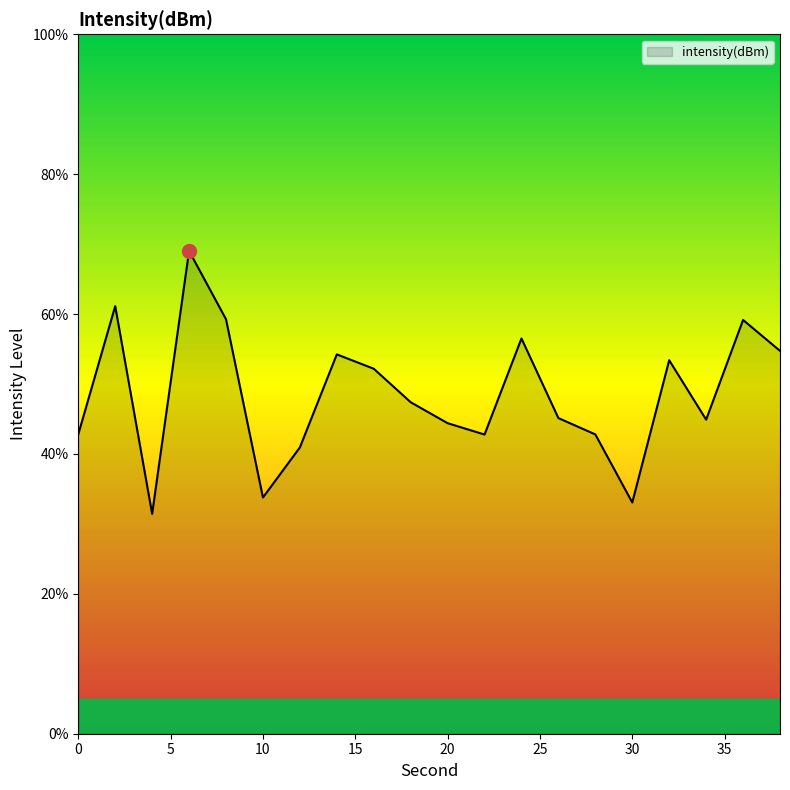

What is the minimum value shown in the chart?

31.4